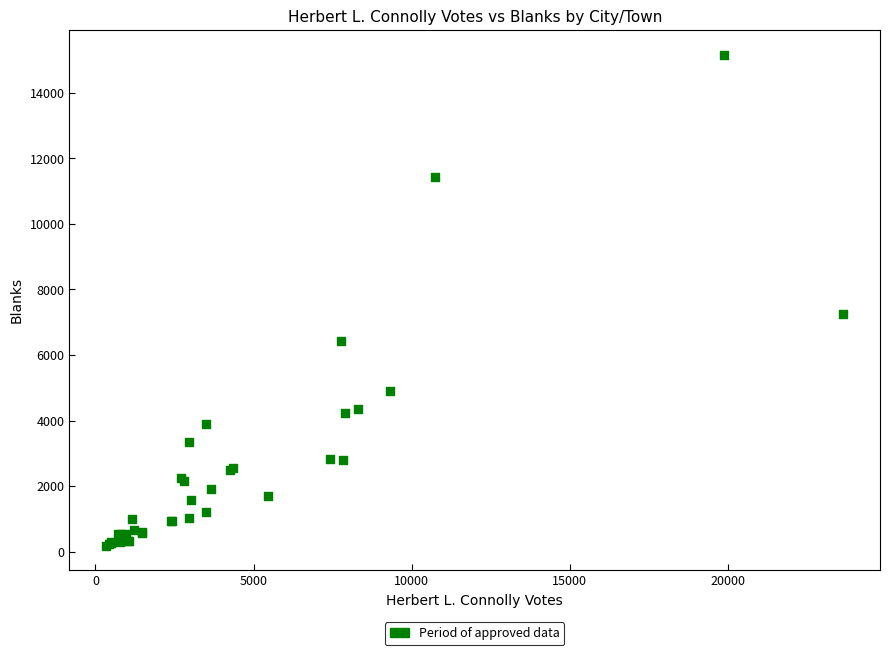

What Y value in the scatter plot is closest to 7673?

7259